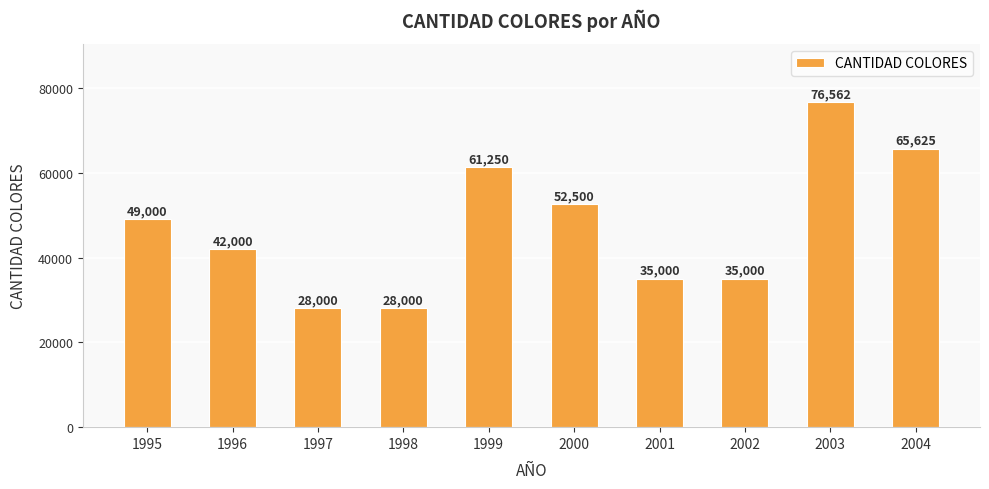

What is the value of the 9th bar from the left?

76562.5